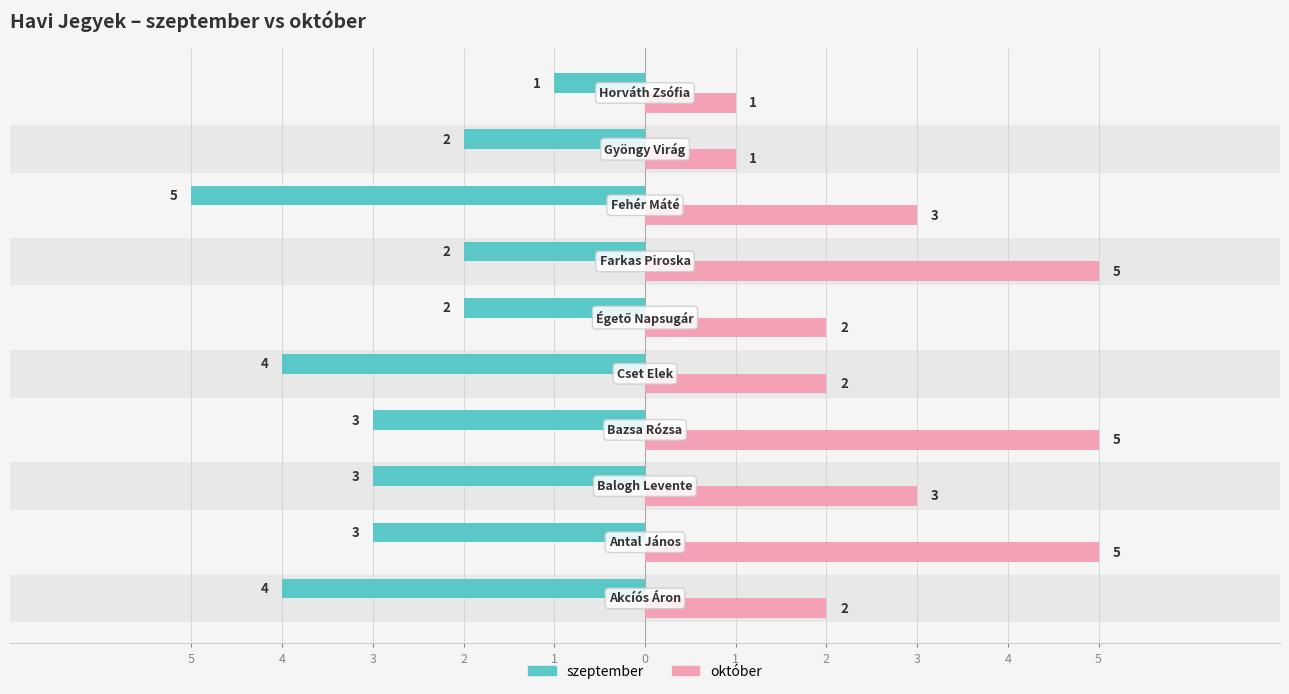

Reading right to left, transcribe all the data shown in this chart.

szeptember: -1	-2	-5	-2	-2	-4	-3	-3	-3	-4
október: 1	1	3	5	2	2	5	3	5	2